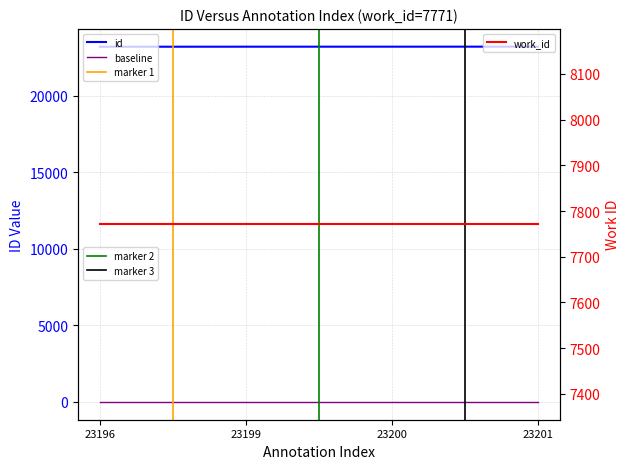

What is the ratio of the value at 23201 to the value at 23200?

1.0